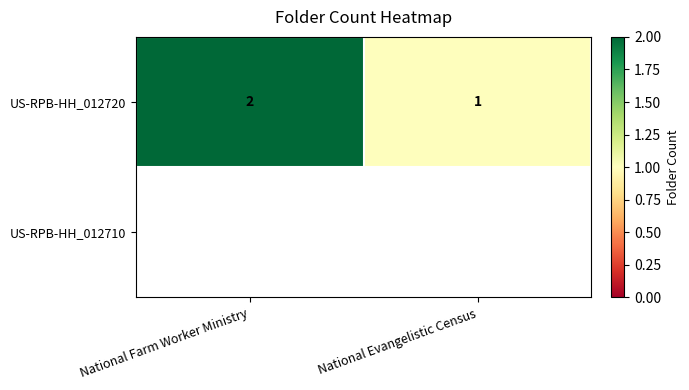

Reading right to left, what are all the values shown in this chart?

National Evangelistic Census=1	National Farm Worker Ministry=2